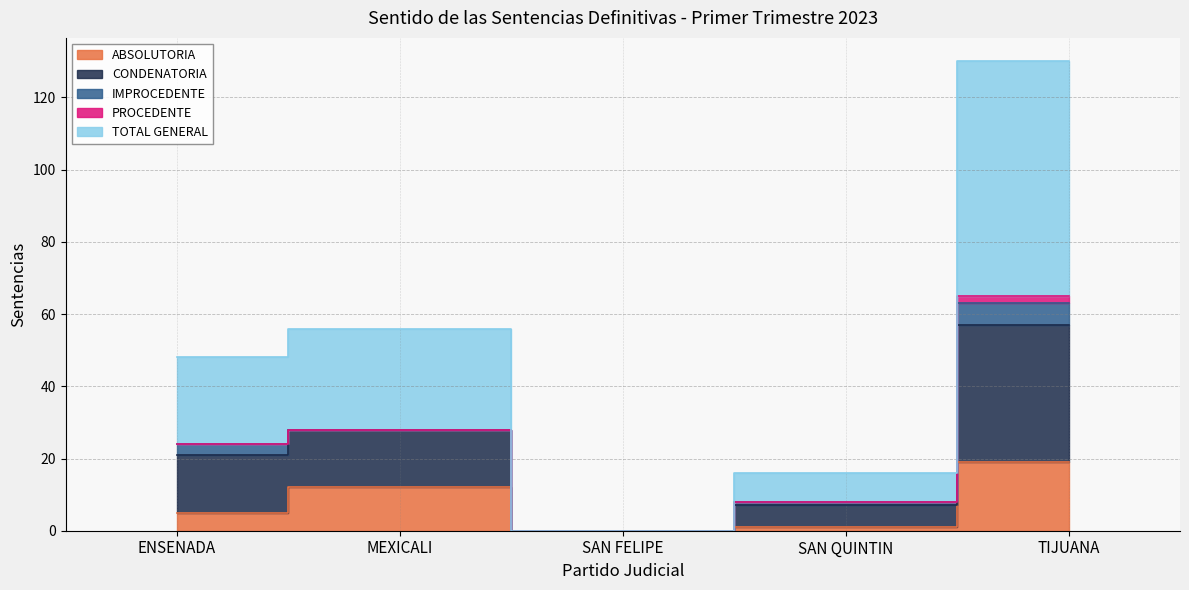

Does the chart have visible grid lines?

Yes